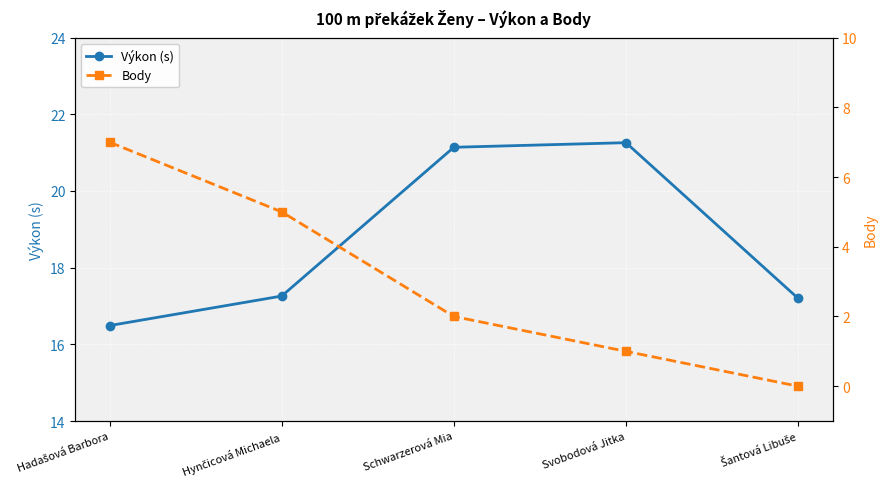

What position from the right is Hadašová Barbora?

5